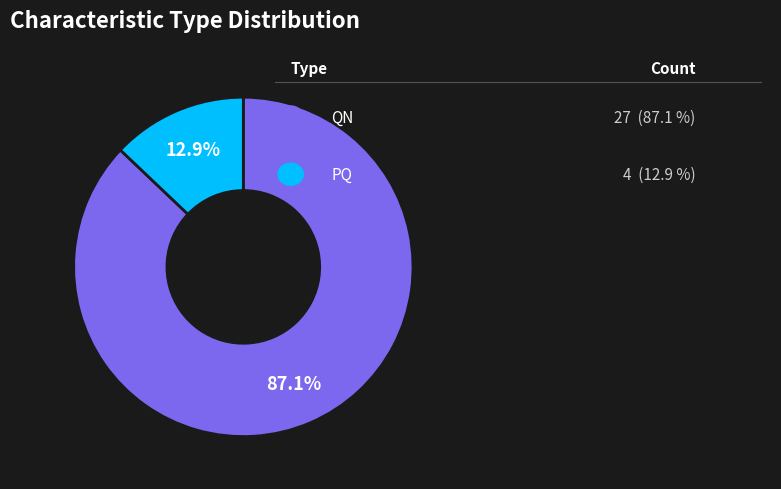

Does any single category account for the majority?

Yes